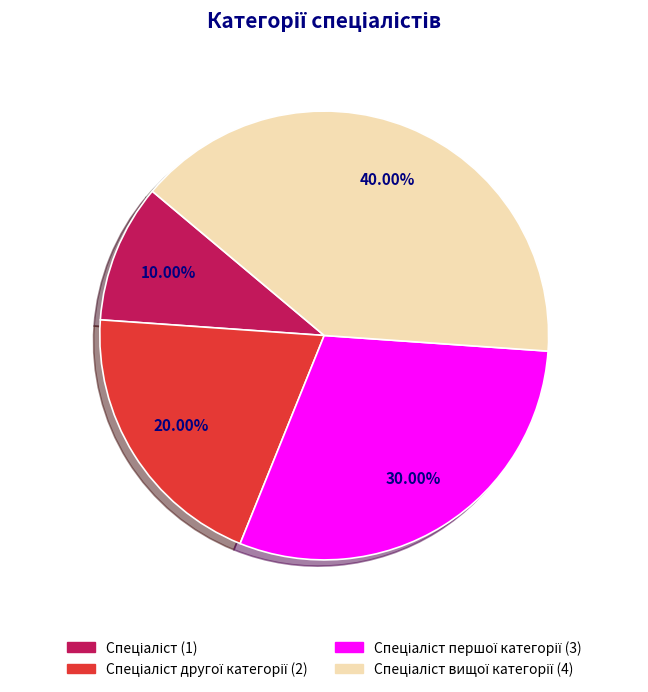

Is there a majority slice in this chart?

No